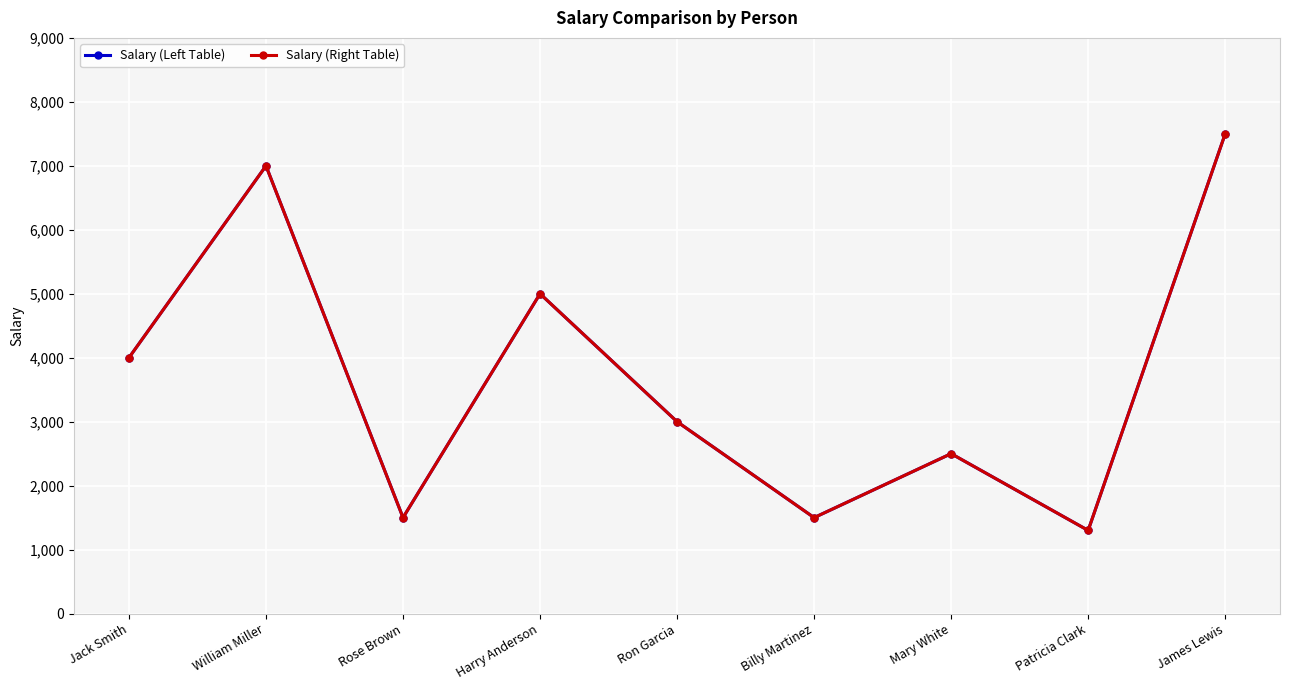

True or false: Salary (Right Table) and Salary (Left Table) cross at least once.

False